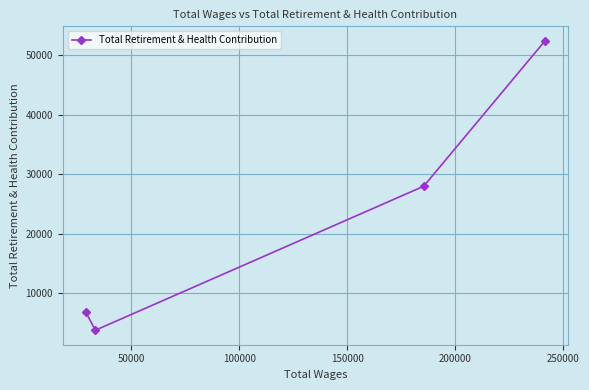

True or false: the data has more than 2 interior local peaks.

False